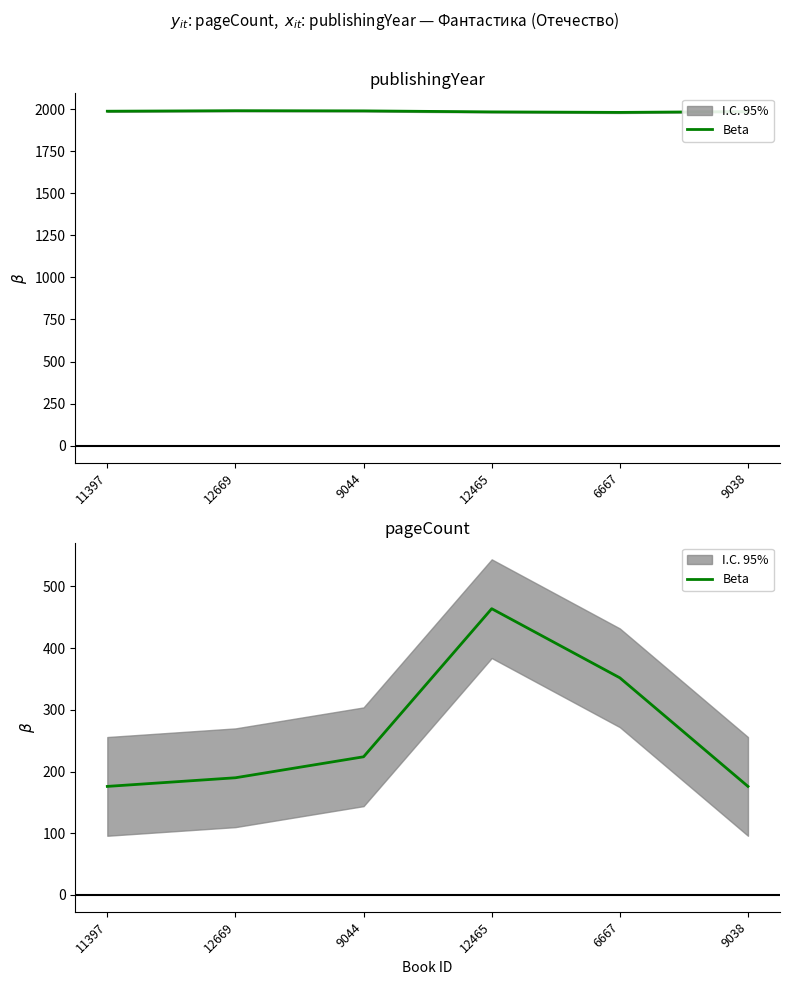

What is the label of the 1st point from the right?

9038